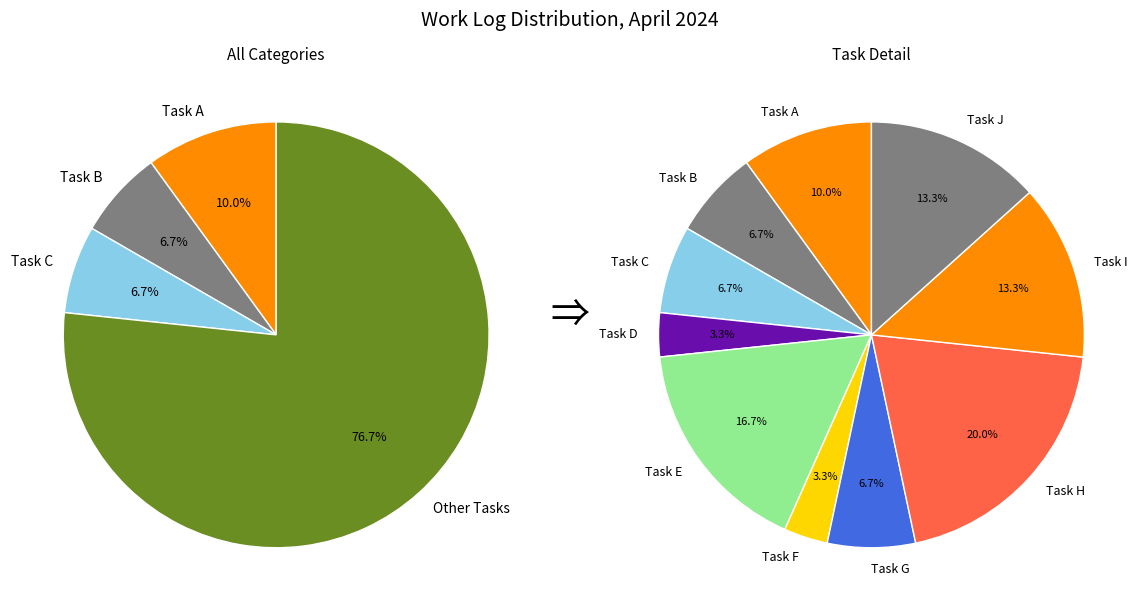

To the nearest percent, what portion does 4 represent?

3%